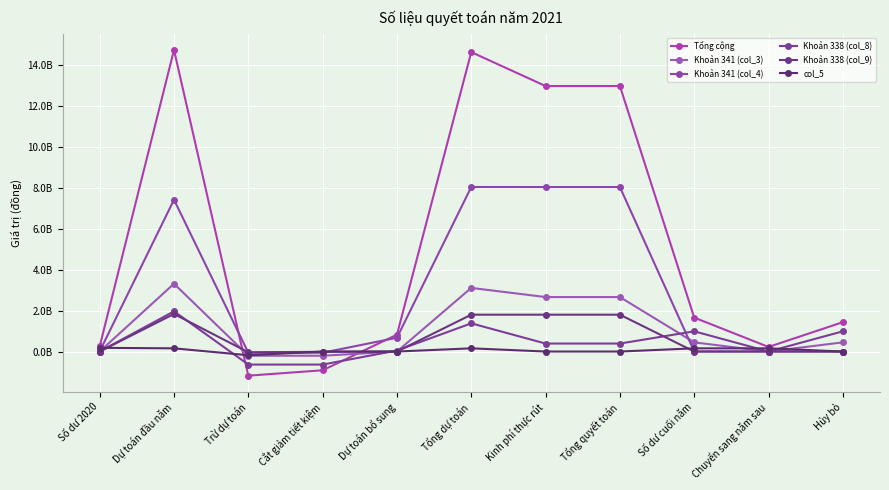

Is this an area chart (filled region under the line)?

No